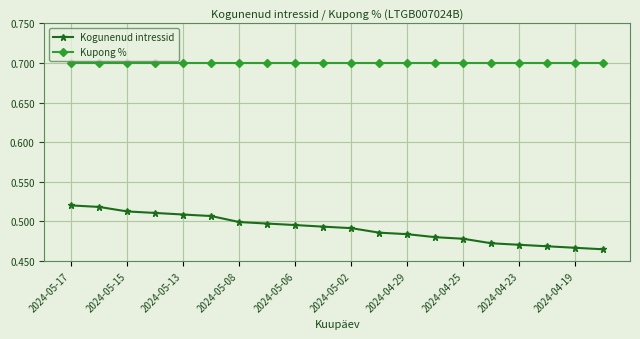

How many lines are shown in the chart?

2